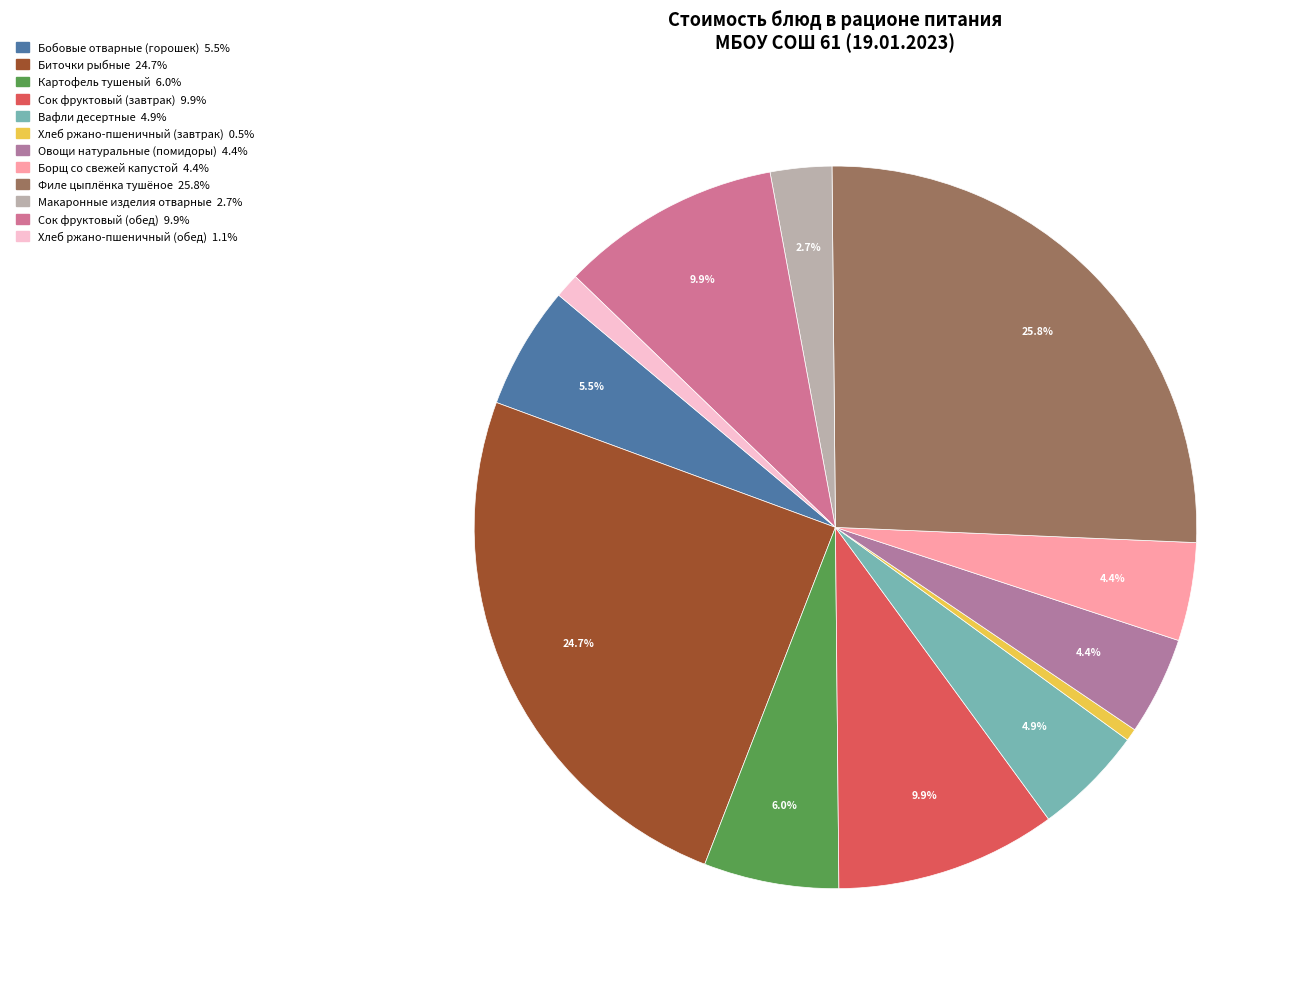

To the nearest percent, what is the average slice percentage?

8%